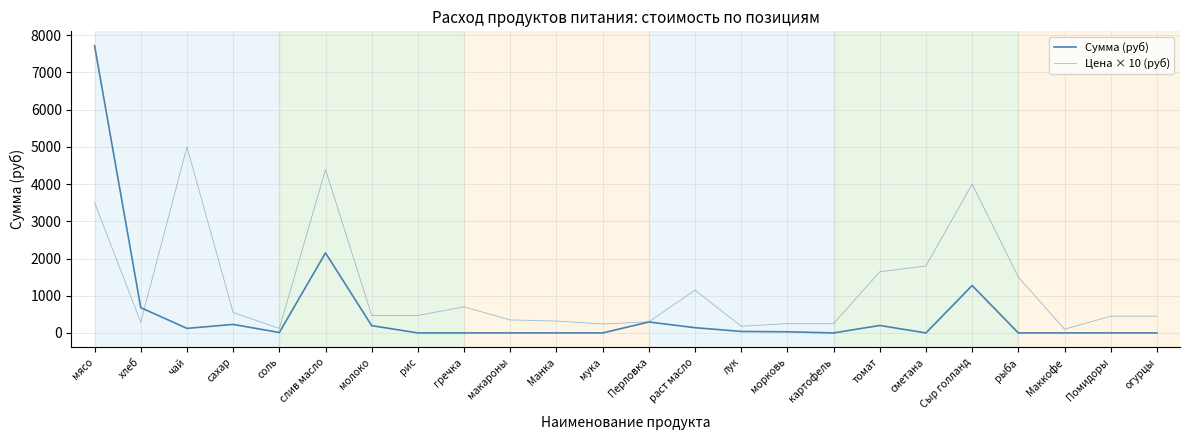

Count the number of data series in this chart.

2